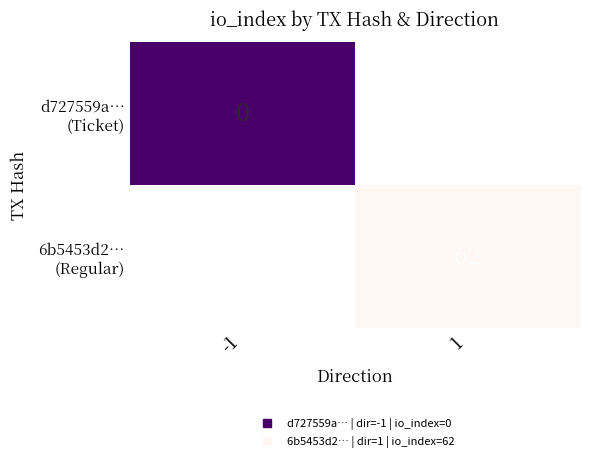

The value of 6b5453d2… (Regular) at 1 is 62.0. True or false?

True